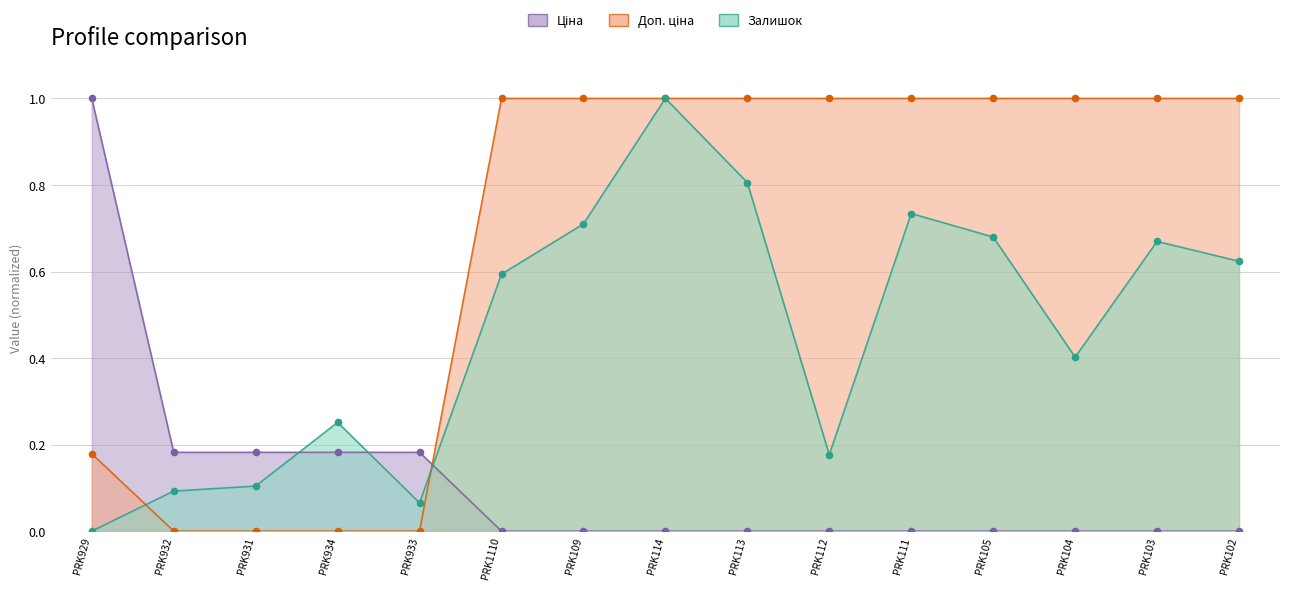

What are all the series names shown in the legend?

Ціна, Доп. ціна, Залишок